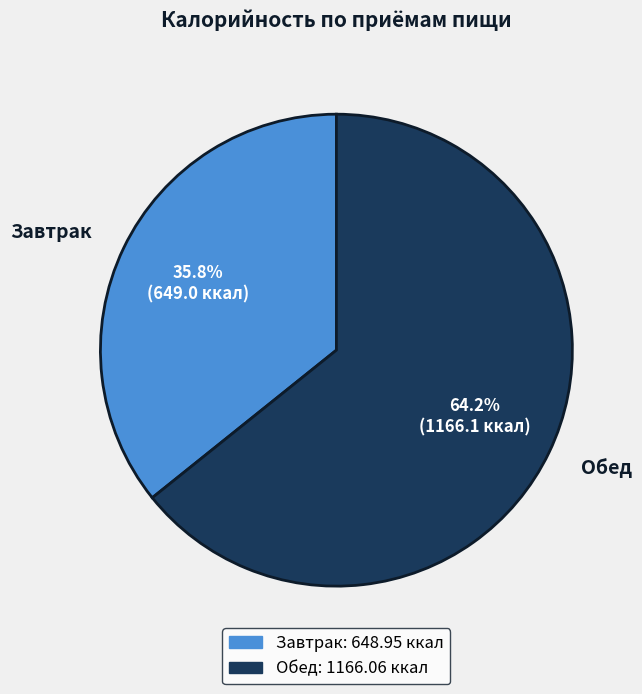

Combined, do Обед and Завтрак account for over 50%?

Yes